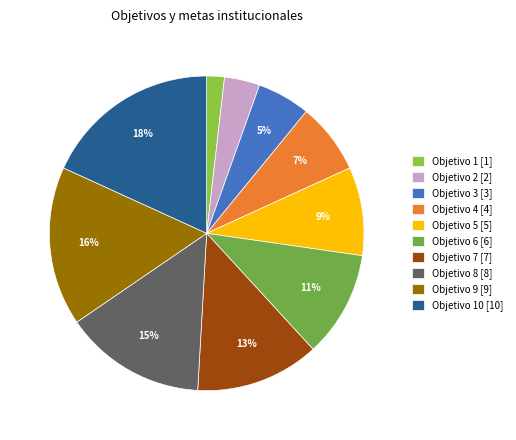

How many segments does this pie chart have?

10